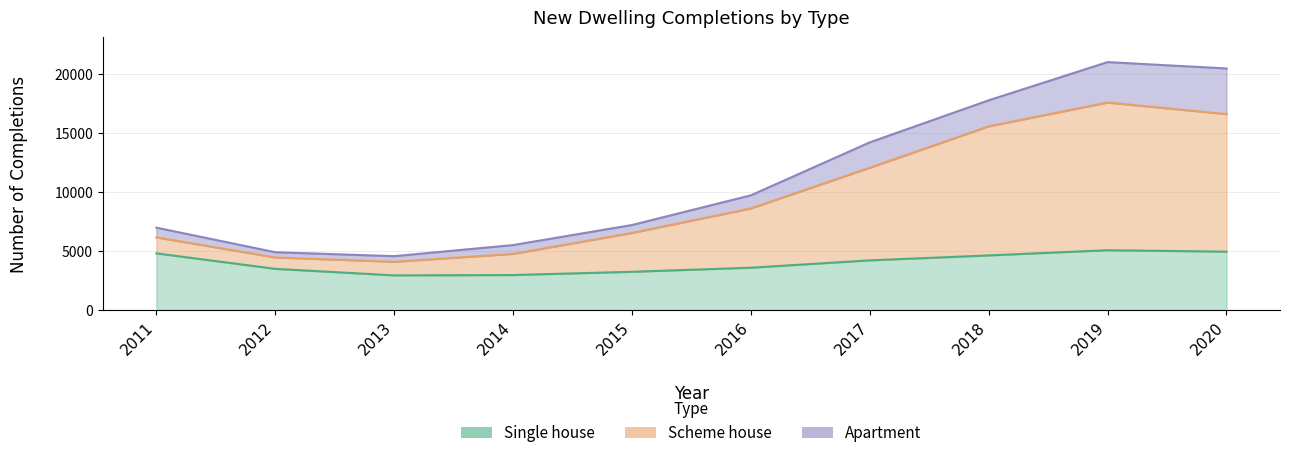

The value of Scheme house at 2016 is 8627. True or false?

True